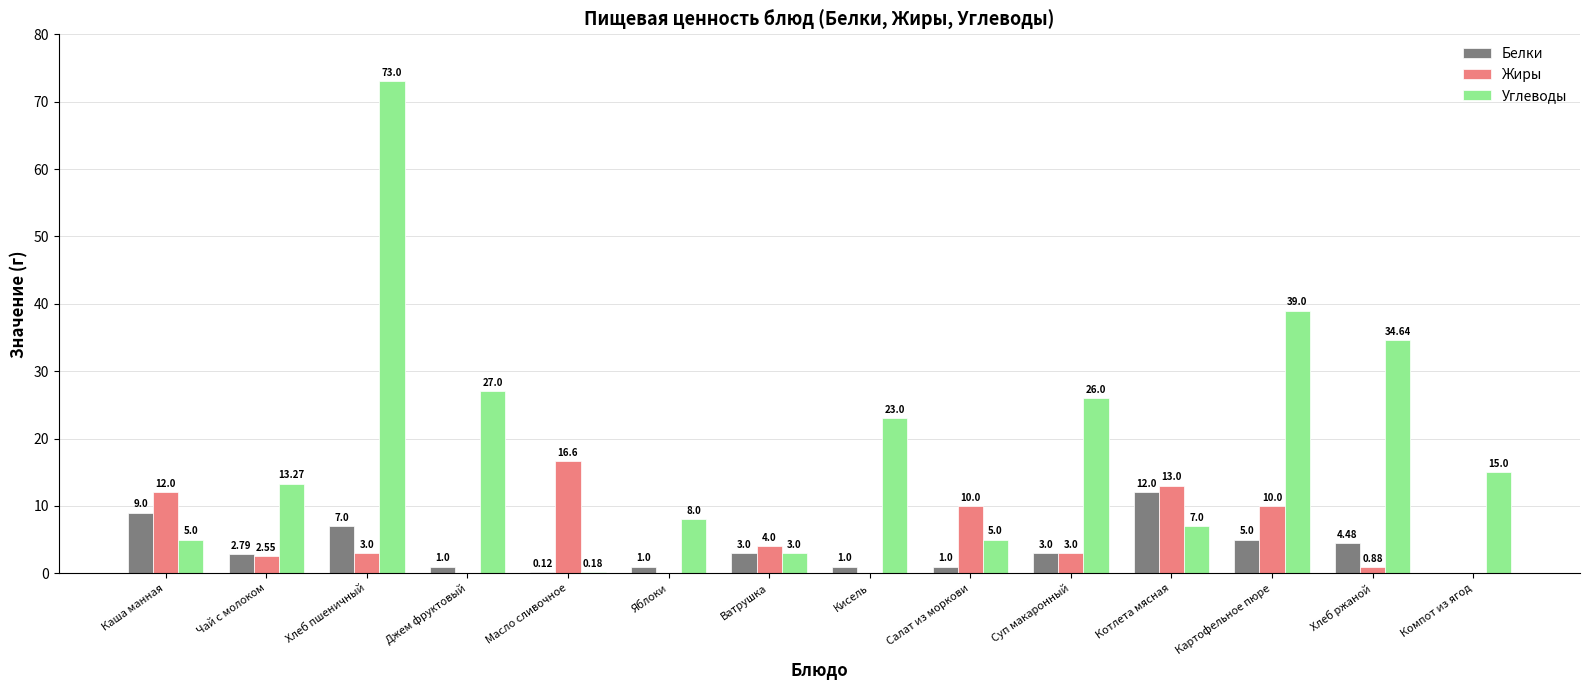

What is the total value across all series at Салат из моркови?

16.0